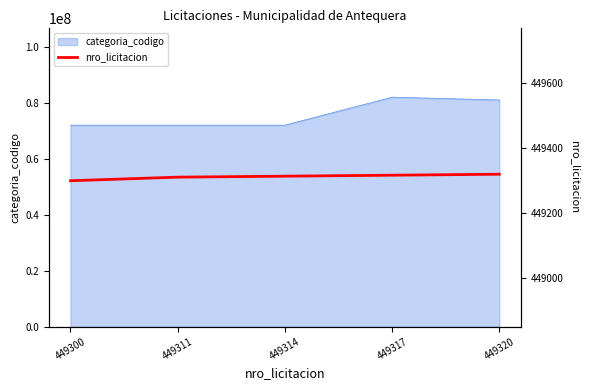

What is the highest value of the categoria_codigo series?

82000000